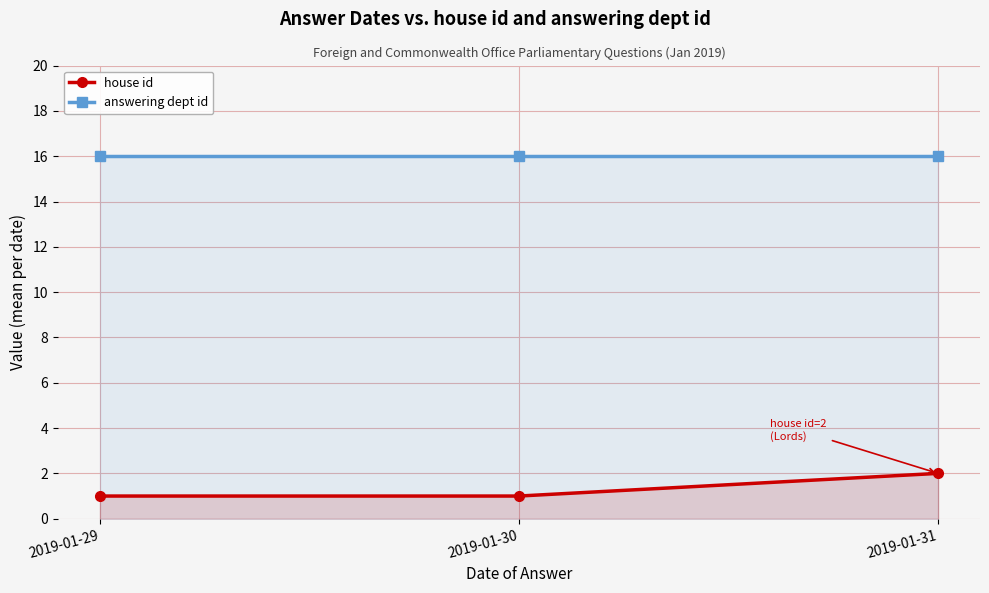

Which label corresponds to the largest value in the chart?

2019-01-29